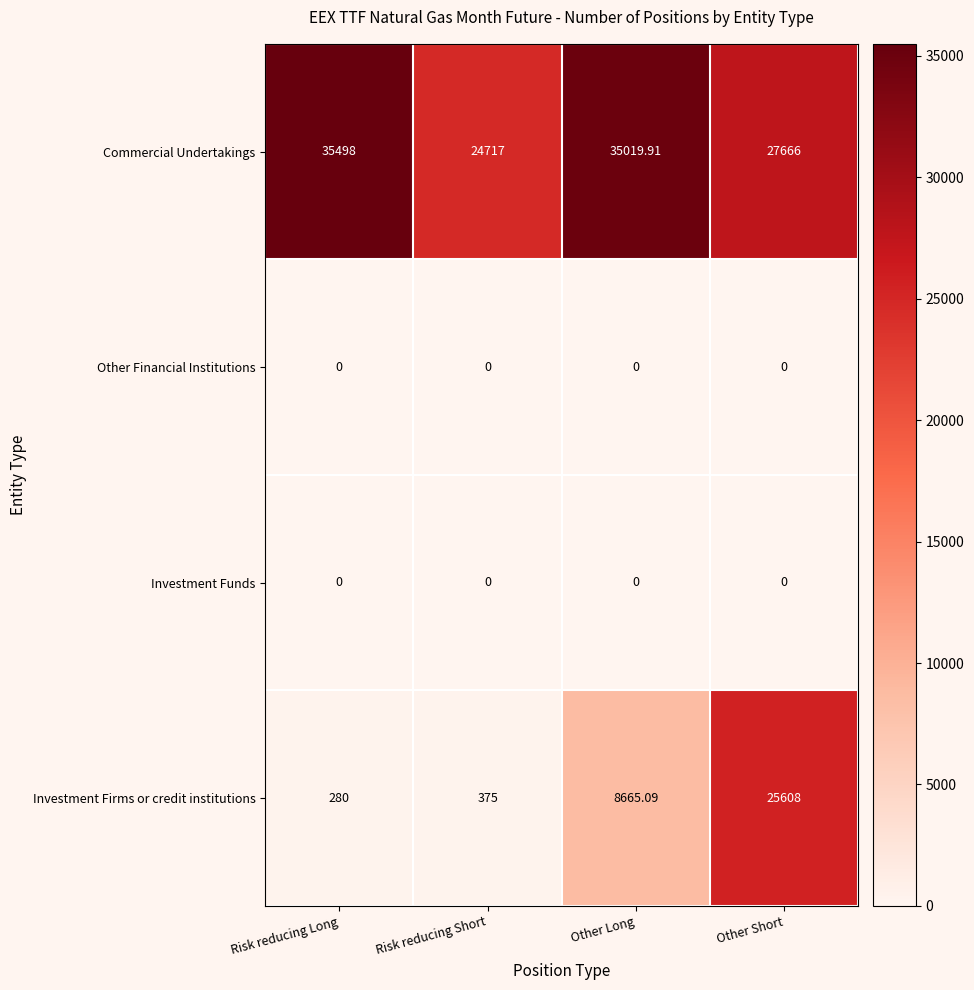

At which label does Commercial Undertakings reach its minimum?

Risk reducing Short